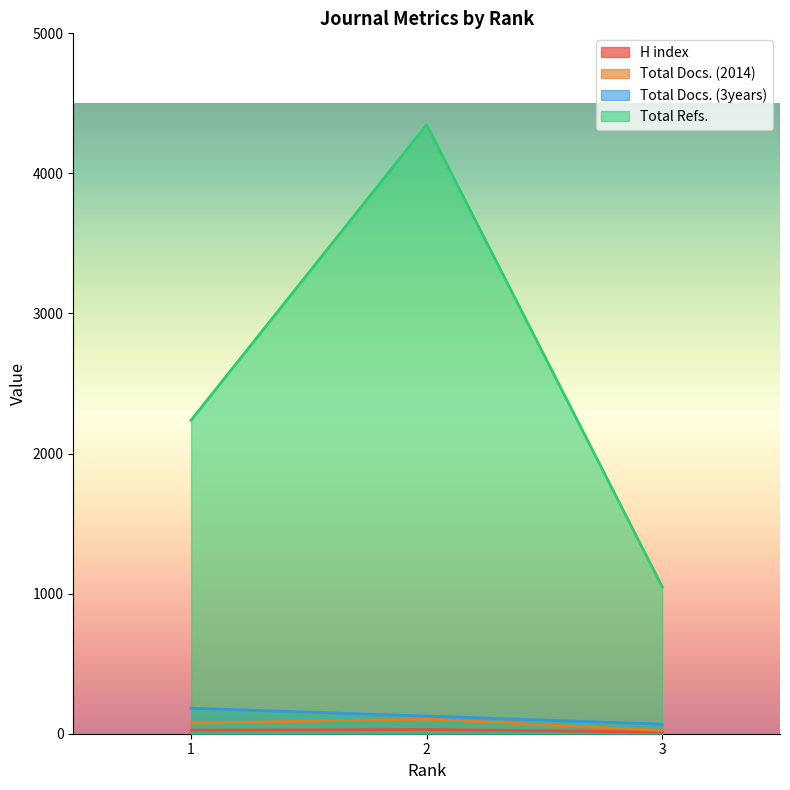

What is the value of the Total Docs. (3years) point at the 1st from the left?

182